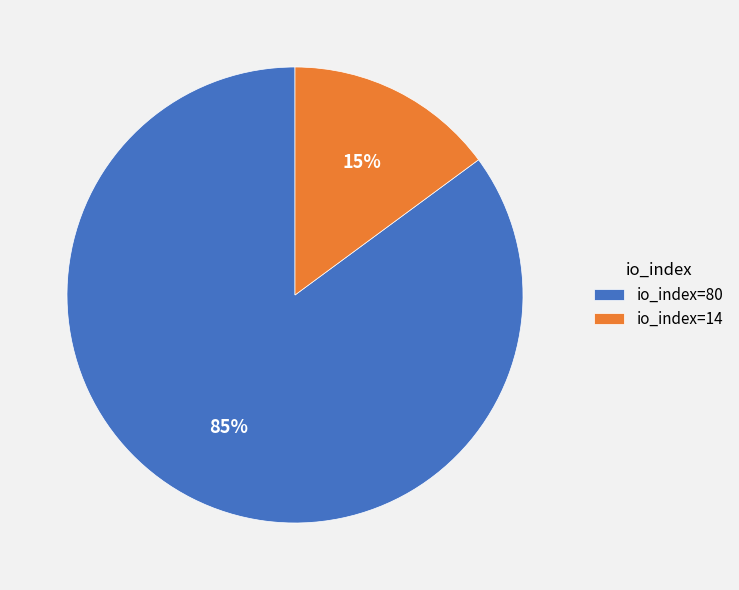

What is the majority slice?

io_index=80